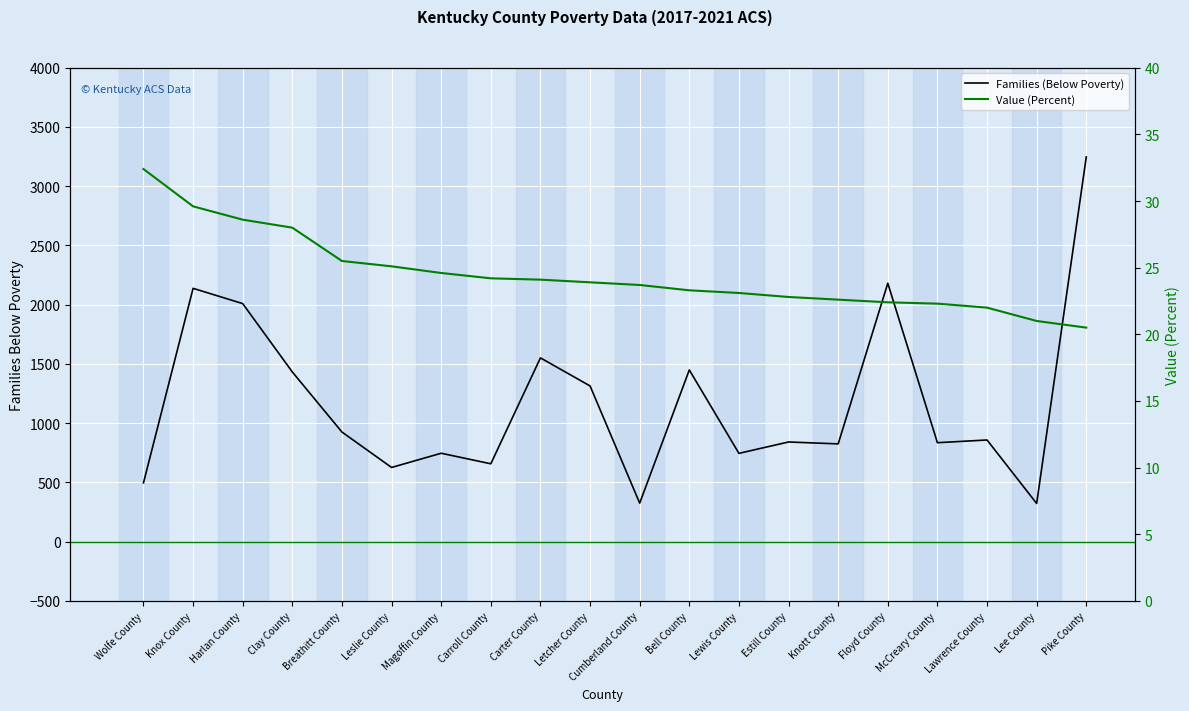

True or false: Families (Below Poverty) and Value (Percent) intersect in this chart.

False